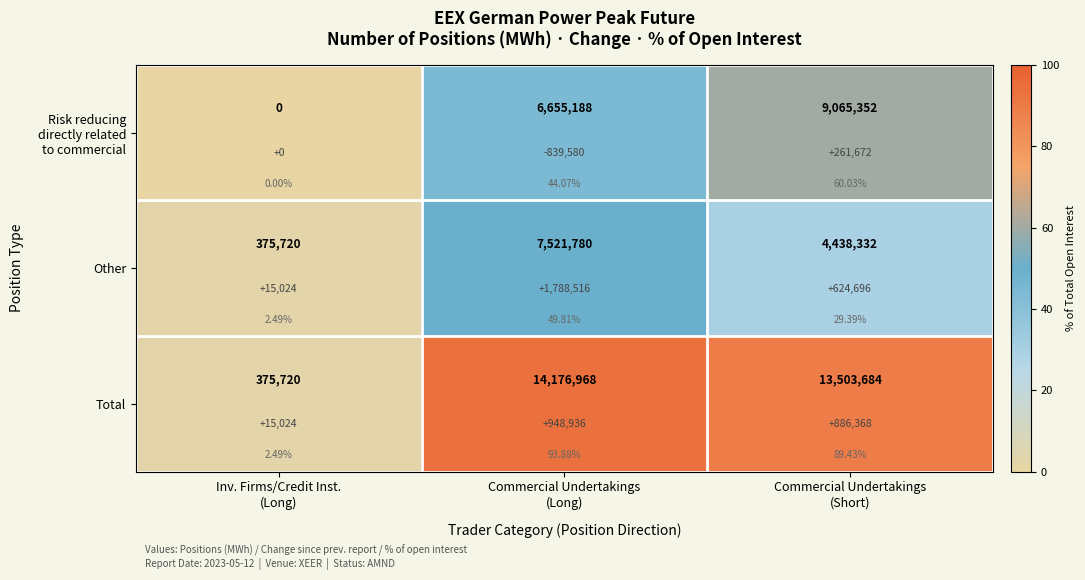

Which category has the lowest value in the Other series?

Inv. Firms/Credit Inst. (Long)